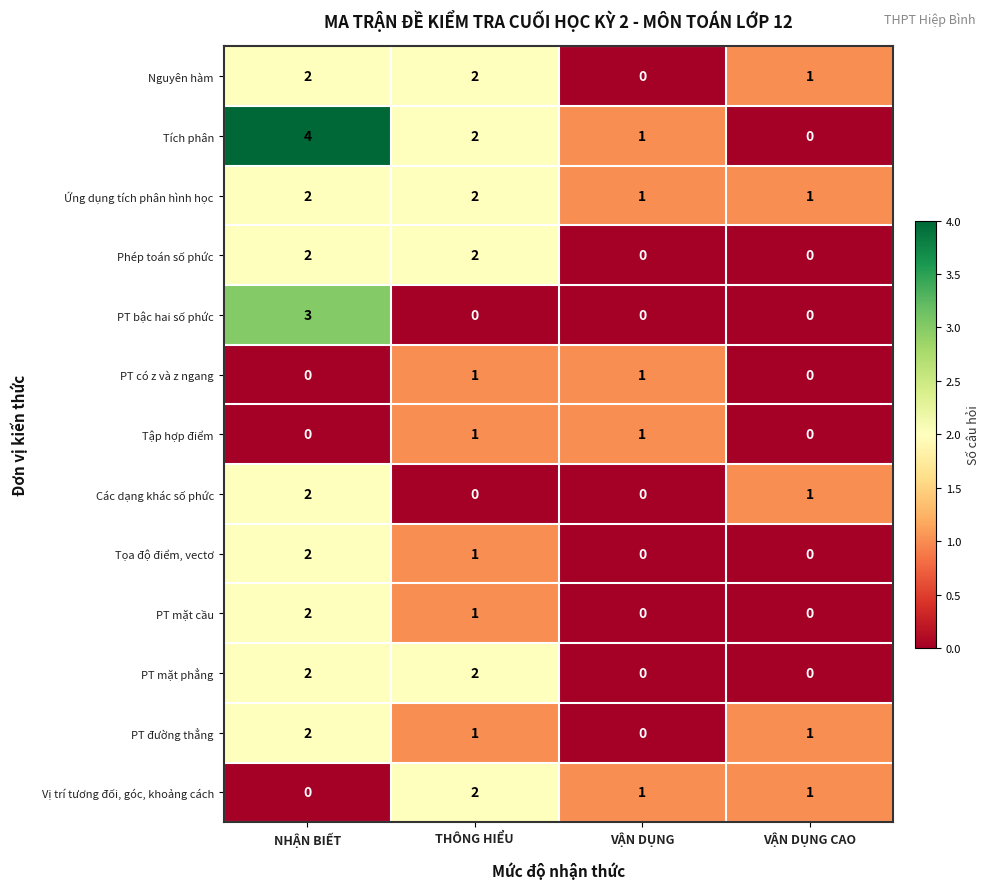

At how many categories does at least one series exceed 0?

4